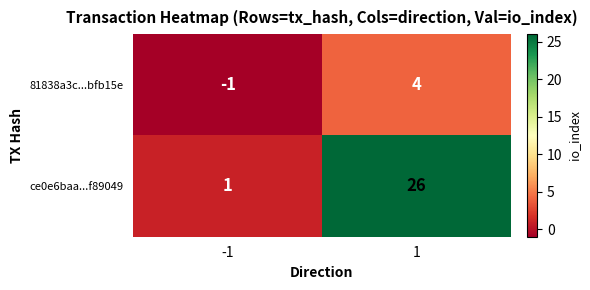

What is the difference between the maximum and minimum values in the ce0e6baa...f89049 series?

25